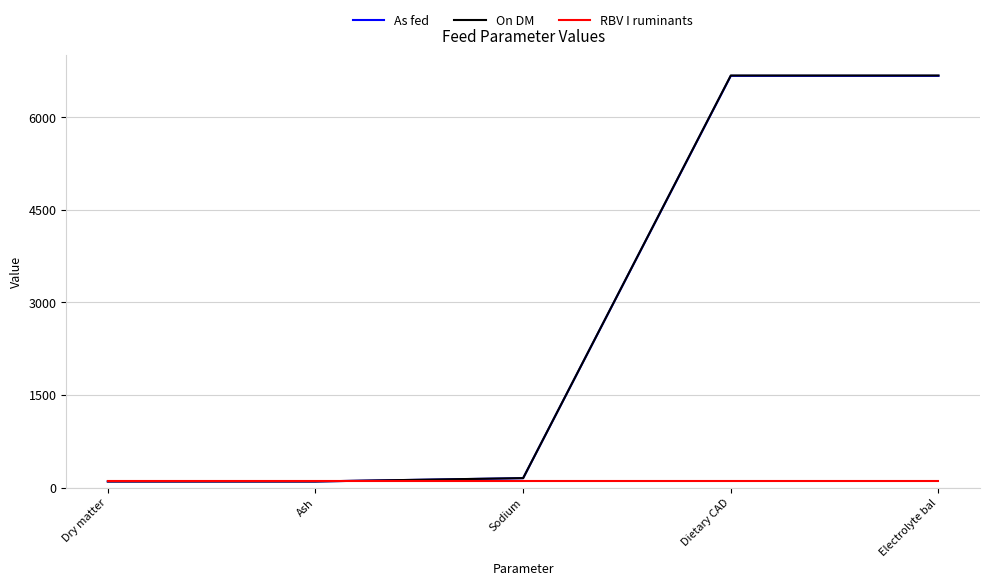

Which series changed the most between Ash and Dietary CAD?

On DM